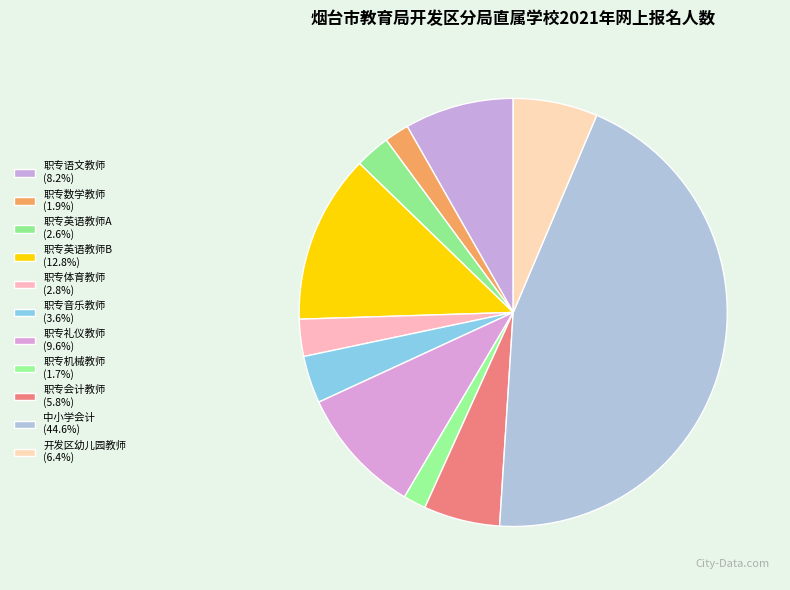

To the nearest percent, what is the average slice percentage?

9%